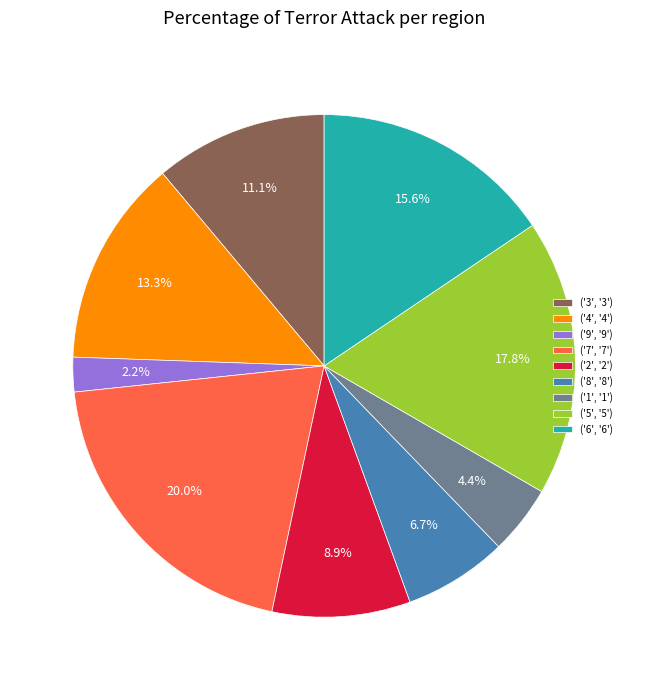

What is the ratio of the value at ('6', '6') to the value at ('5', '5')?

0.9